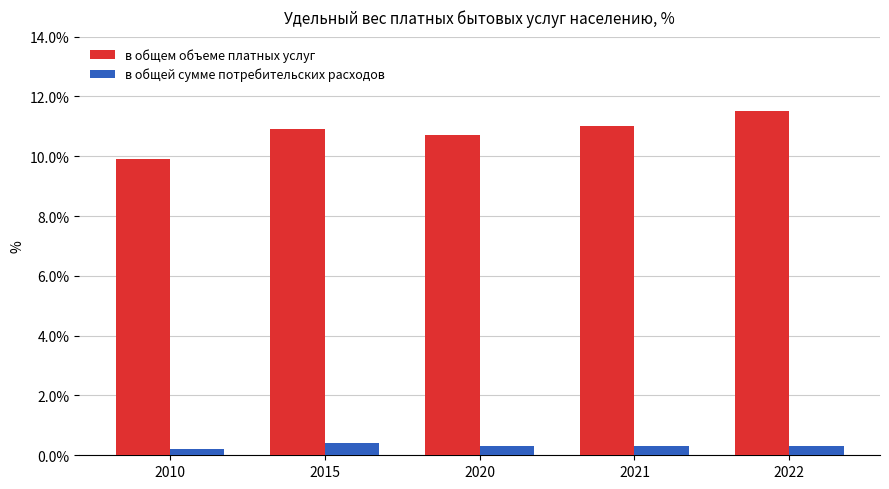

True or false: в общем объеме платных услуг has a value of 10.9 at 2015.

True